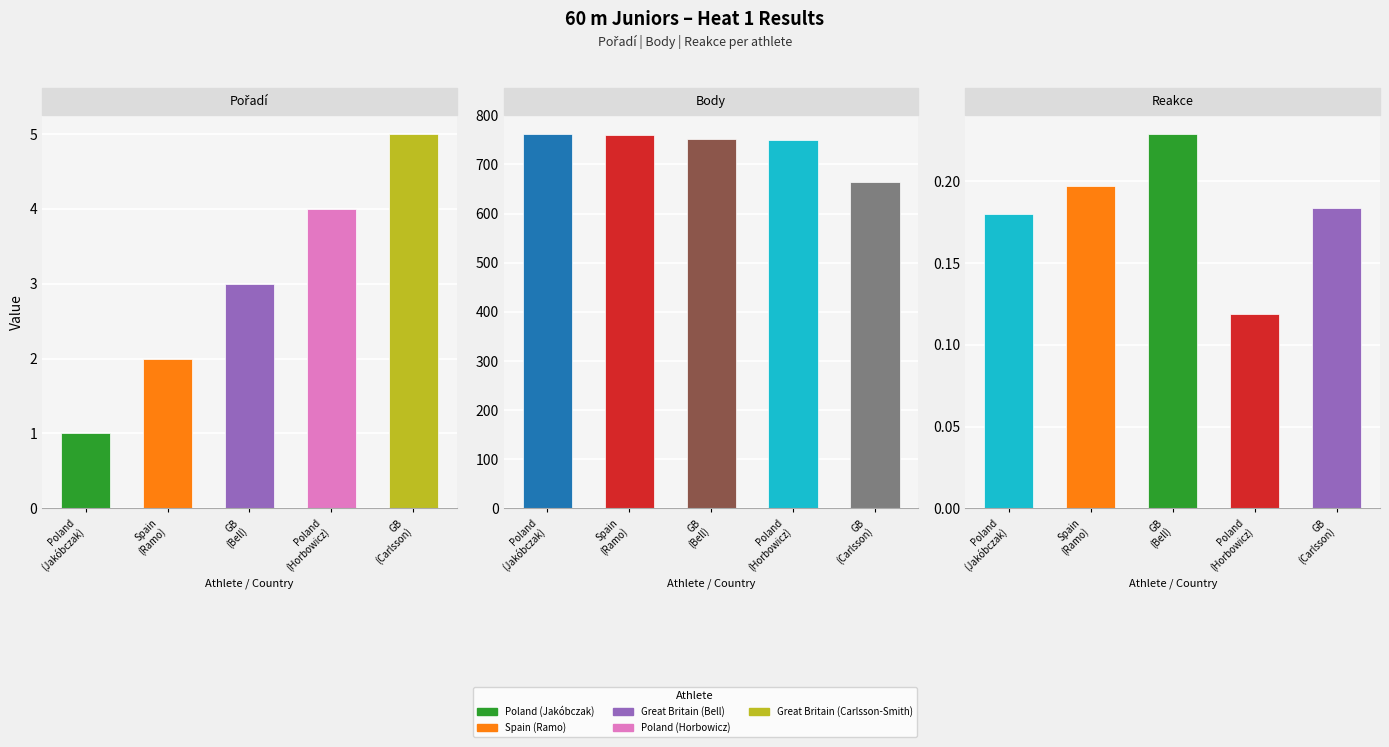

What is the label of the 4th bar from the left?

Poland (Horbowicz)